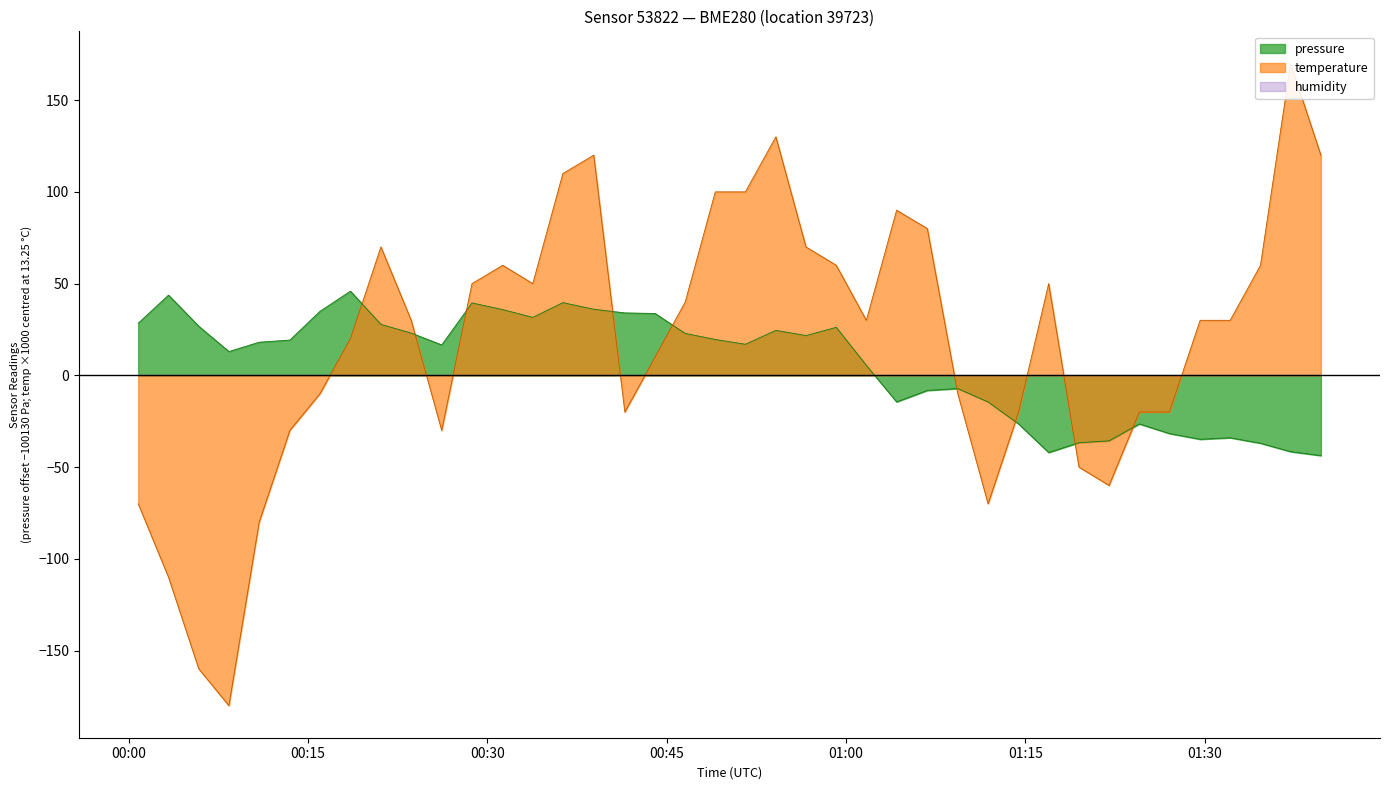

What position from the right is 2023-03-23T01:16:57?

10